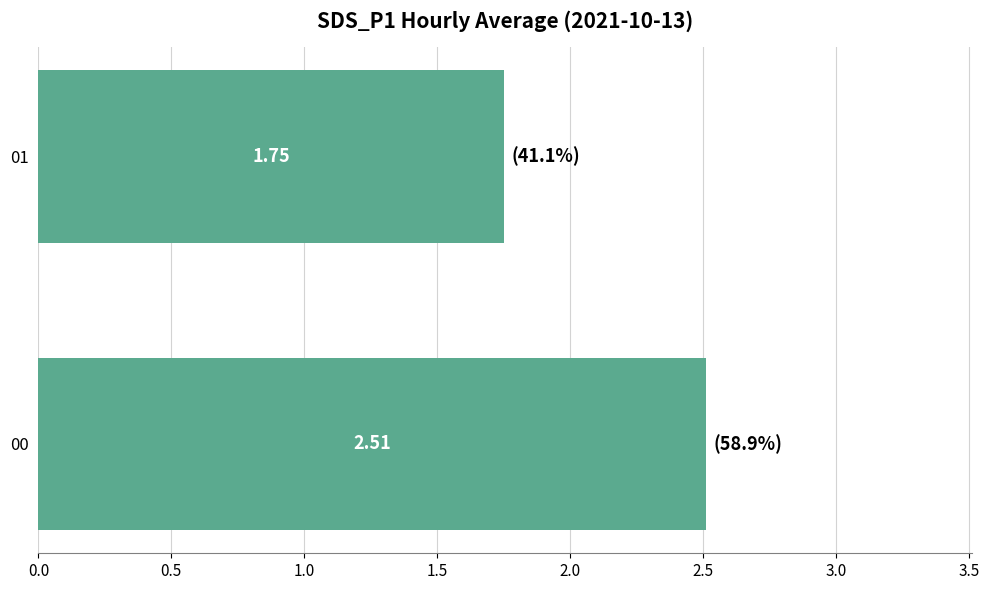

Count the values in the range 1 to 2.

1